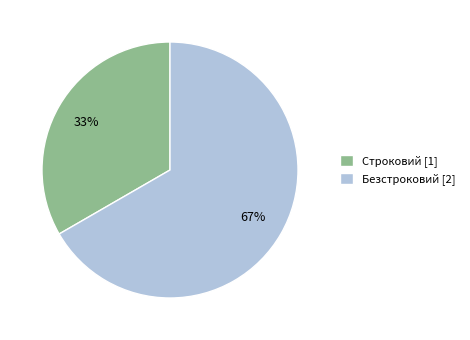

Which slice represents more than half of the pie?

Безстроковий